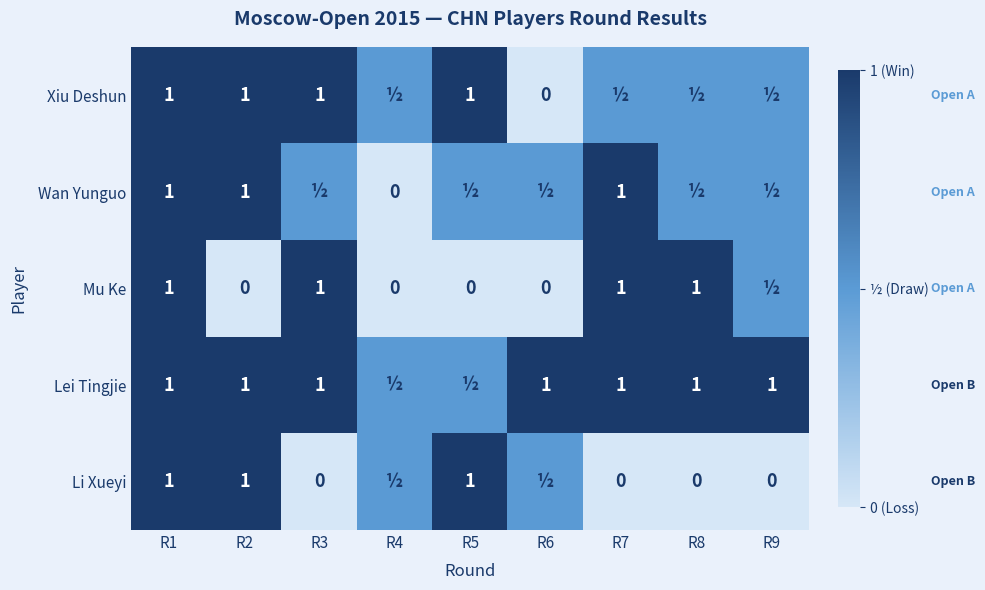

What is the total value across all series at R1?

5.0